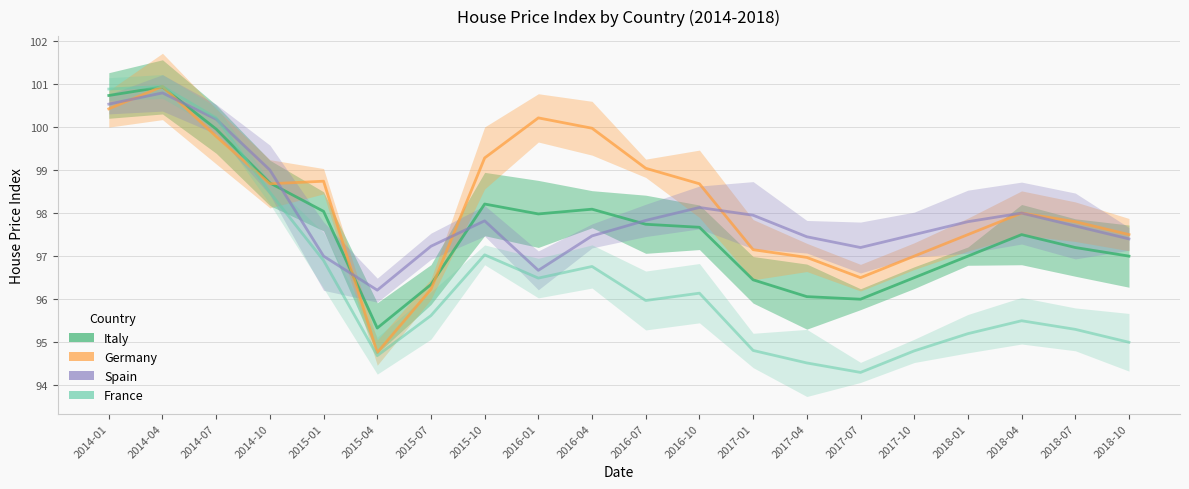

True or false: Spain has a value of 100.8 at 2014-04.

True